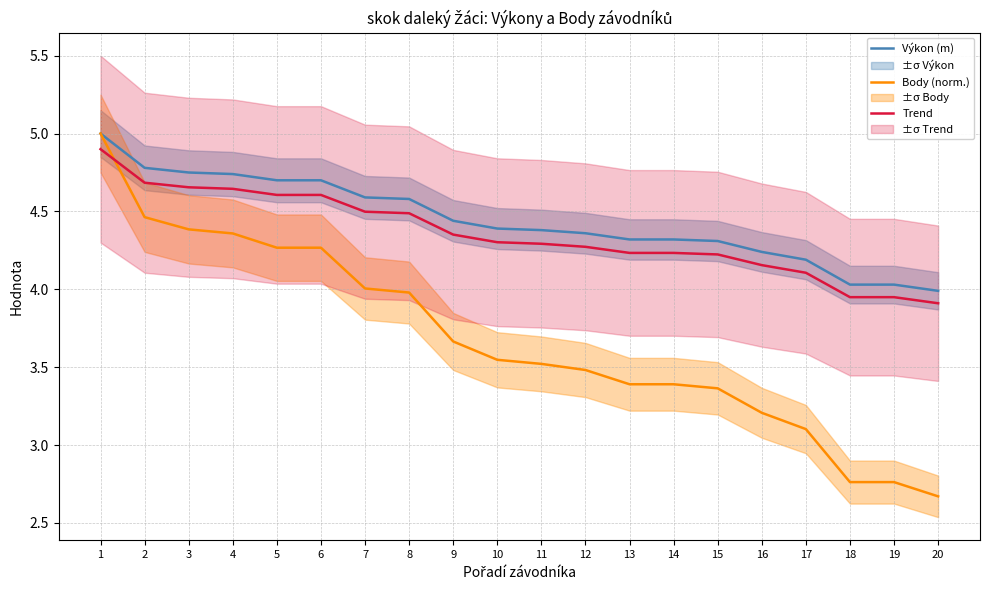

Reading left to right, transcribe all the data shown in this chart.

Výkon (m): 5.0	4.8	4.8	4.7	4.7	4.7	4.6	4.6	4.4	4.4	4.4	4.4	4.3	4.3	4.3	4.2	4.2	4.0	4.0	4.0
Body (norm.): 5.0	4.5	4.4	4.4	4.3	4.3	4.0	4.0	3.7	3.5	3.5	3.5	3.4	3.4	3.4	3.2	3.1	2.8	2.8	2.7
Trend: 4.9	4.7	4.7	4.6	4.6	4.6	4.5	4.5	4.4	4.3	4.3	4.3	4.2	4.2	4.2	4.2	4.1	3.9	3.9	3.9